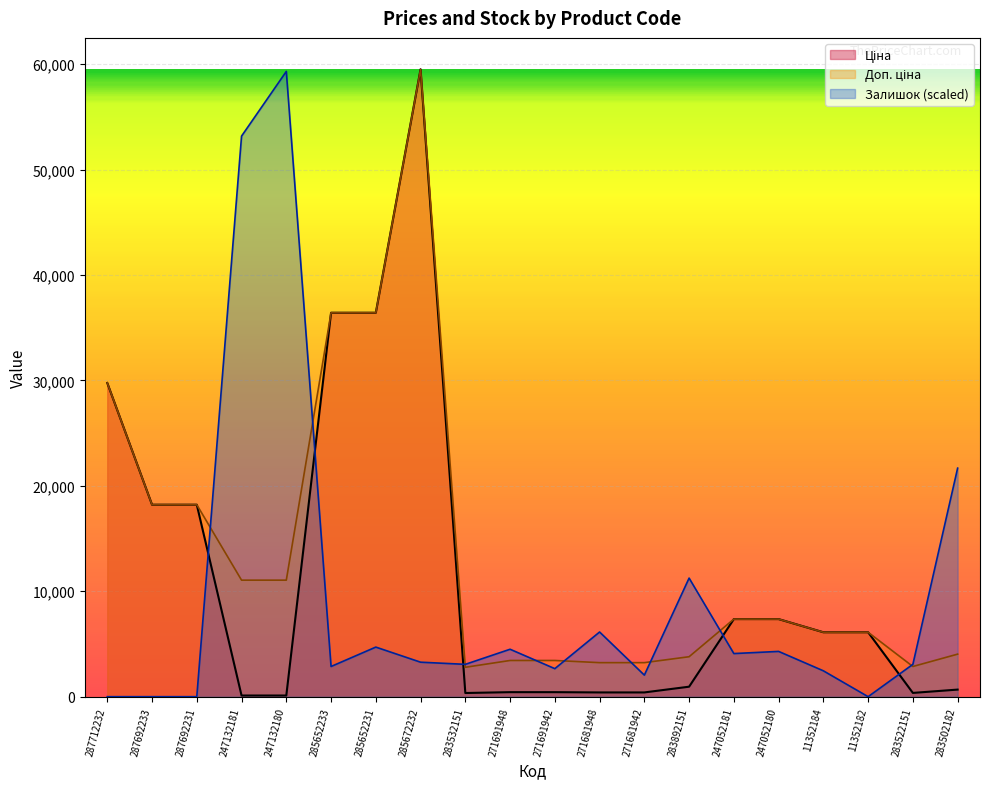

At which category does Ціна reach its first local peak?

285672232